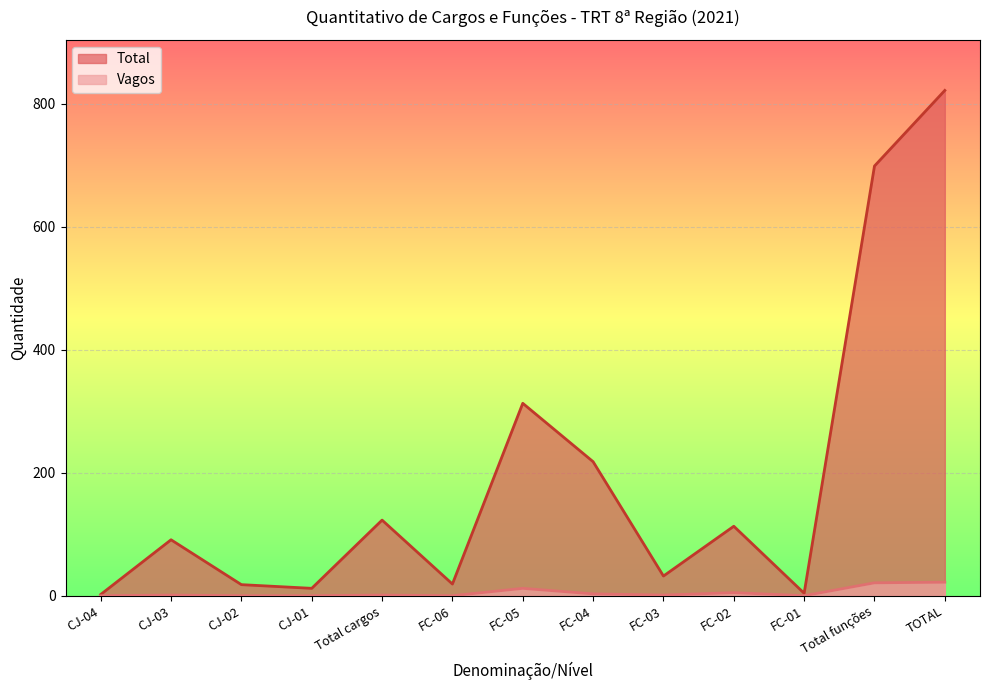

What are all the series names shown in the legend?

Total, Vagos